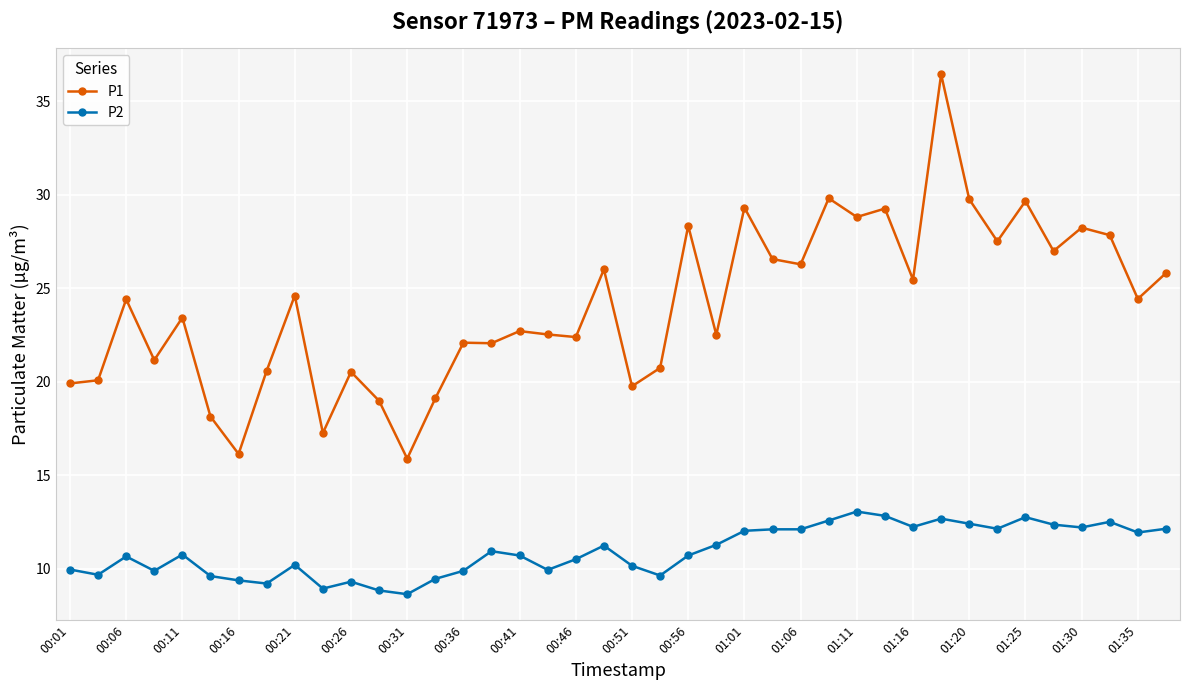

What is the lowest value of the P1 series?

15.9